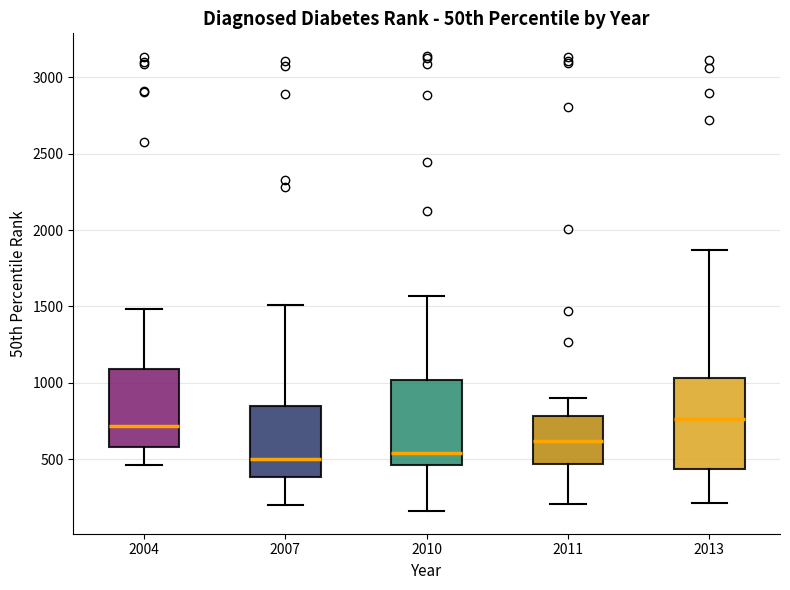

Where does the upper whisker of the box at x = 2013 end on the y-axis? The values are not printed on the chart, so give them approximately, as read against the axis.

1850